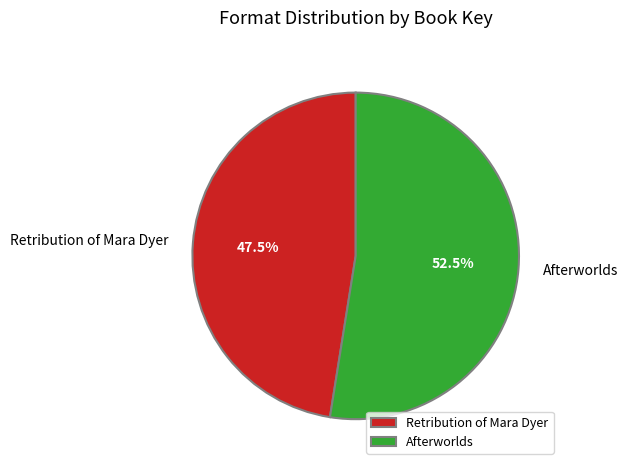

Which slice is the largest?

Afterworlds